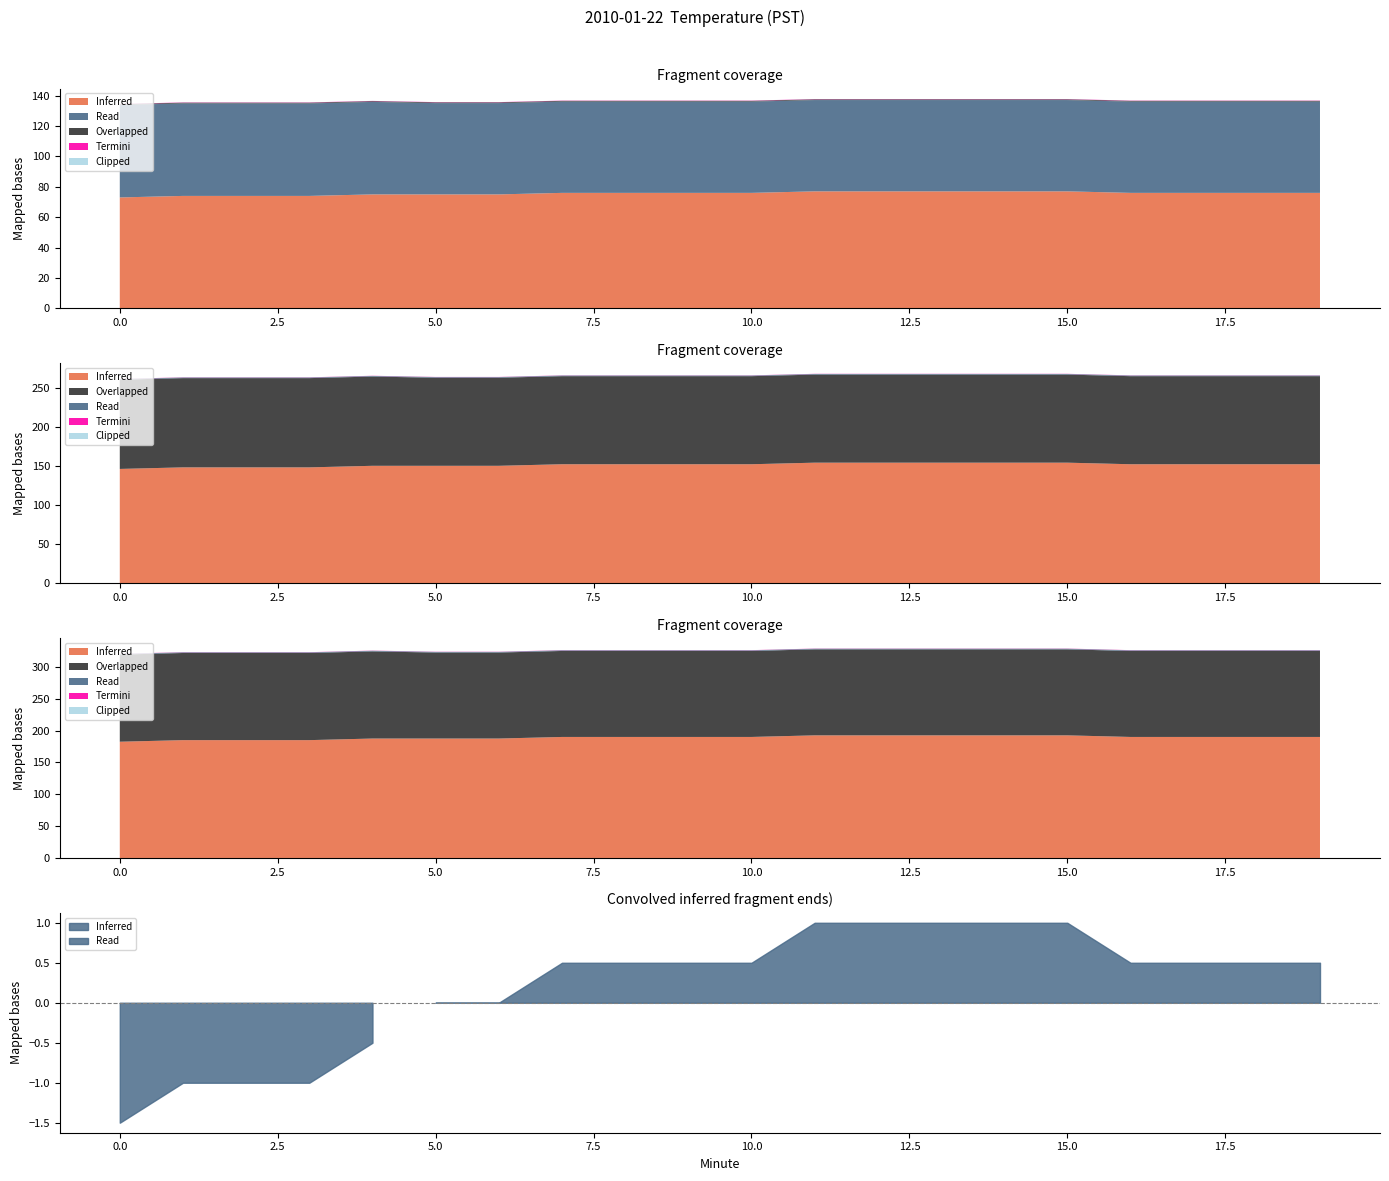

How many lines are shown in the chart?

5